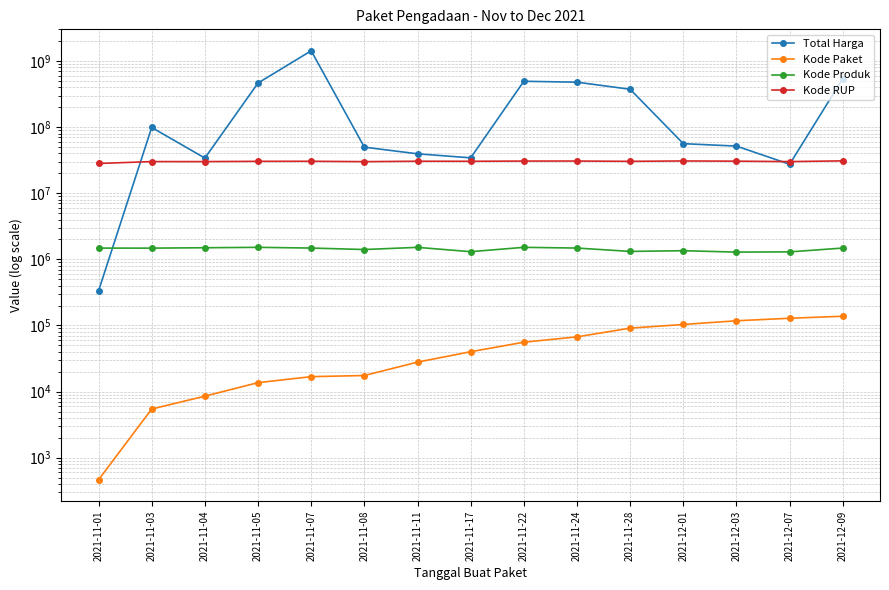

What is the difference between the highest and lowest values at 2021-11-22?

492944174